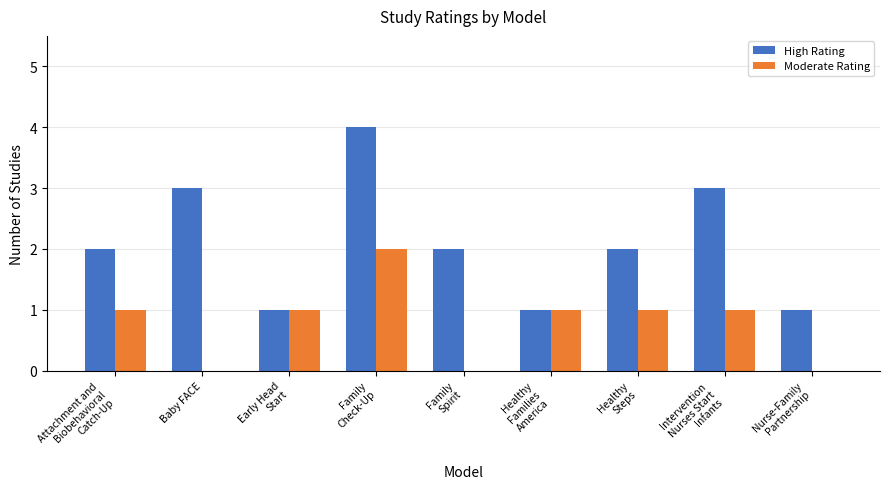

The value of High Rating at Baby FACE is 3. True or false?

True